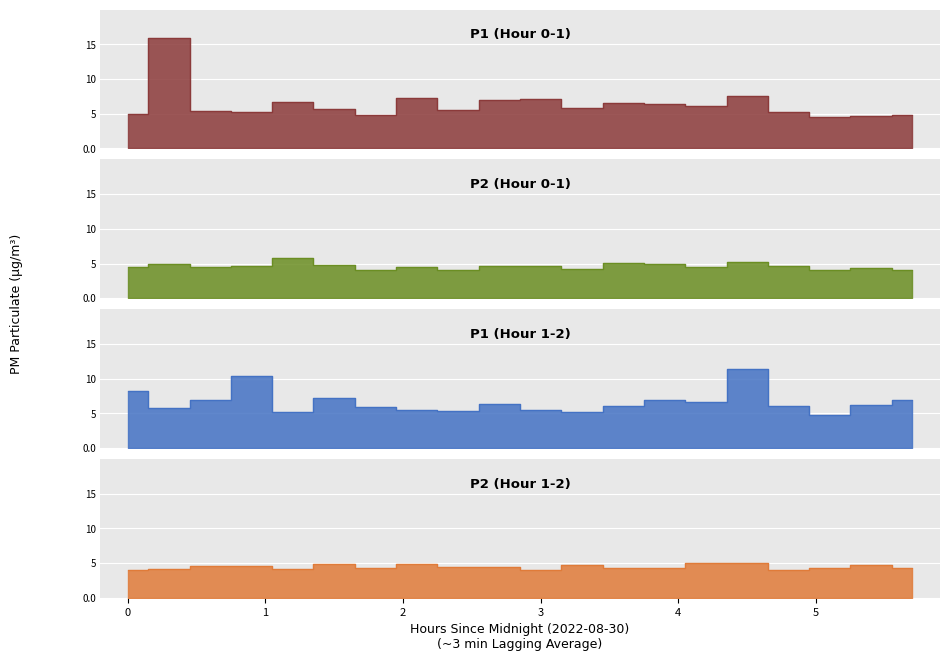

List the series in order of their peak value, highest first.

P1, P2